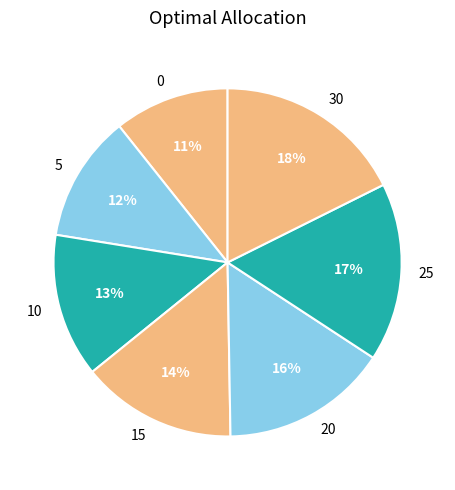

Is the sum of 10 and 25 greater than half?

No